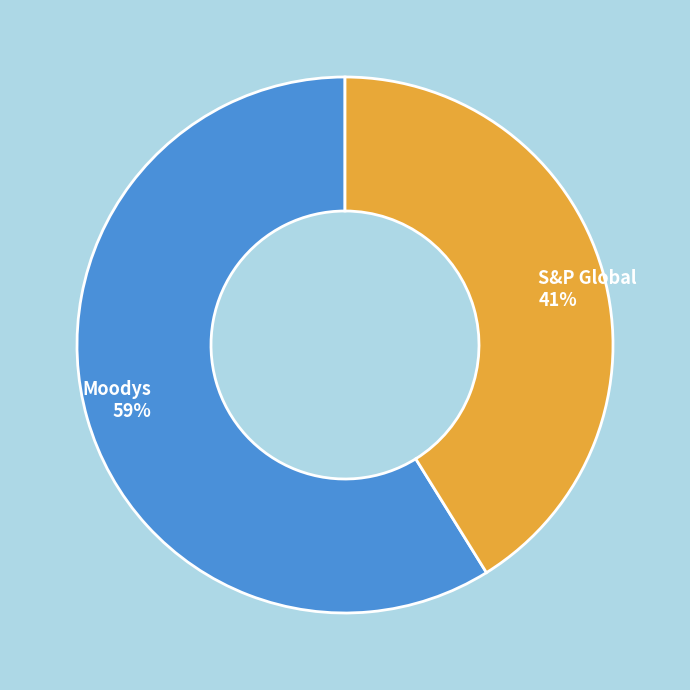

What is the ratio of the value at S&P Global to the value at Moodys?

0.7